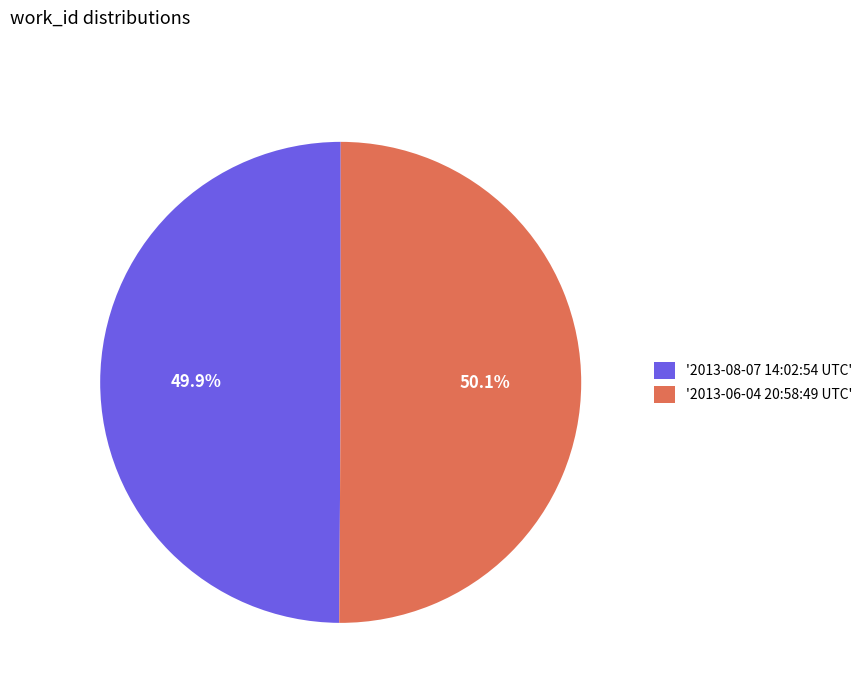

Approximately how many times larger is the value at '2013-08-07 14:02:54 UTC' compared to '2013-06-04 20:58:49 UTC'?

1.0